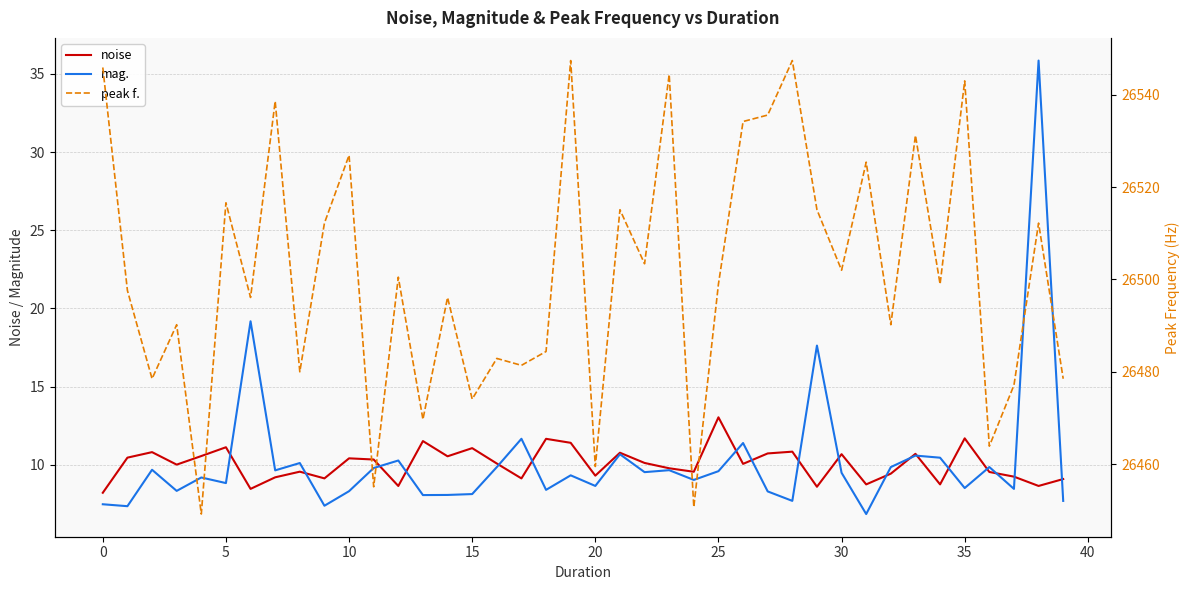

How many interior local peaks does the peak f. series have?

15